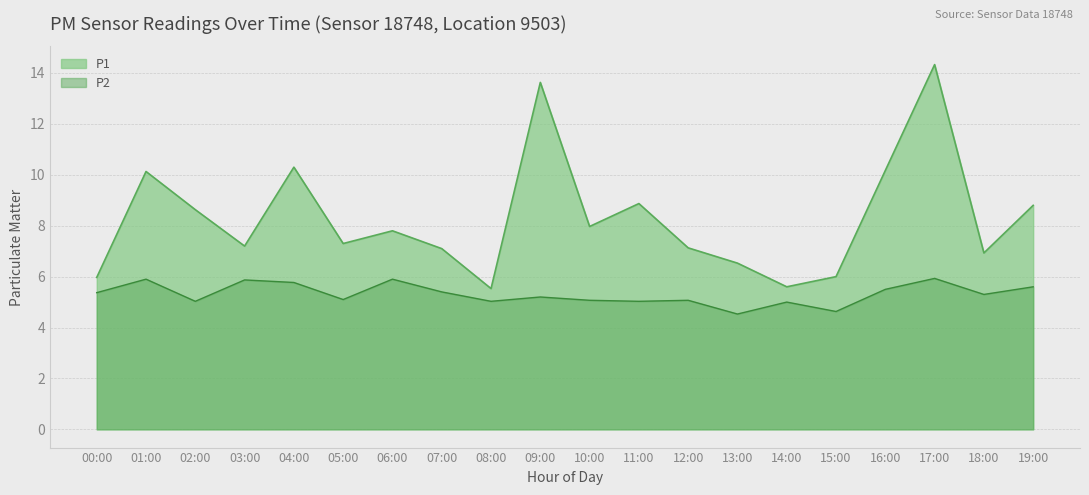

At which label does P2 reach its minimum?

13:00